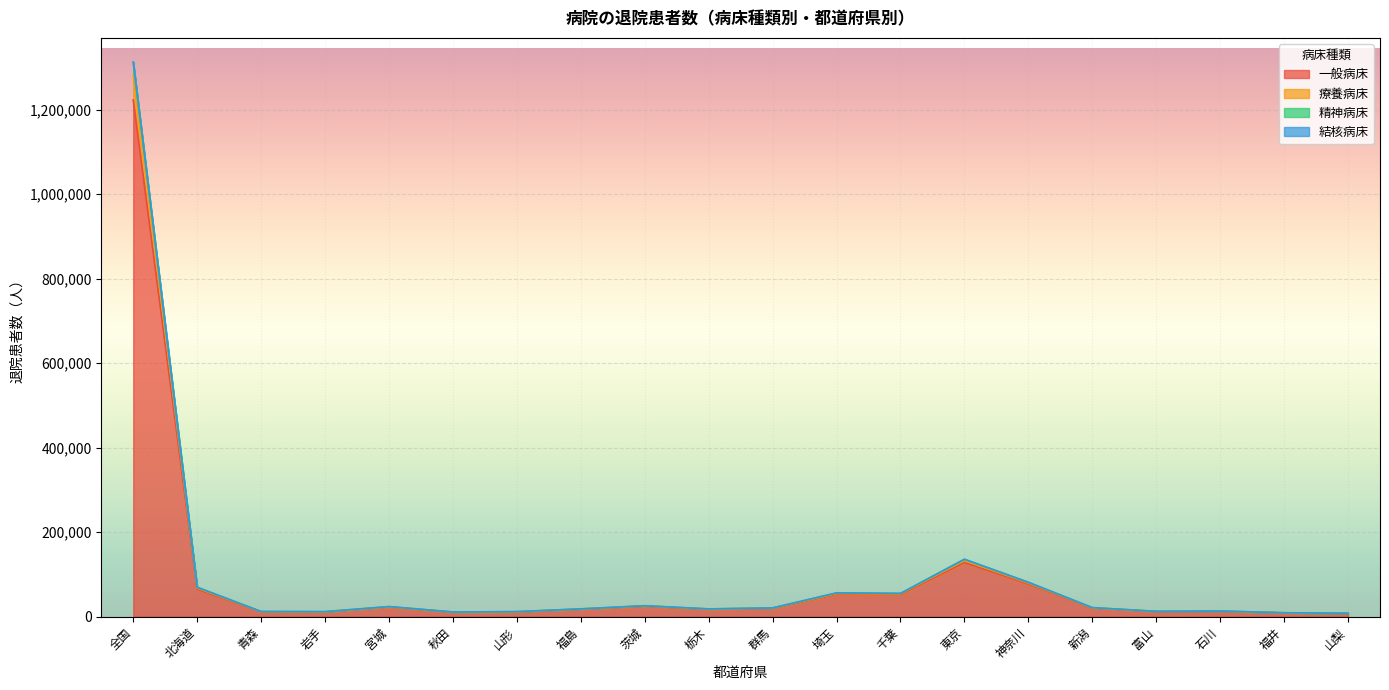

At how many categories does at least one series exceed 1140492?

1